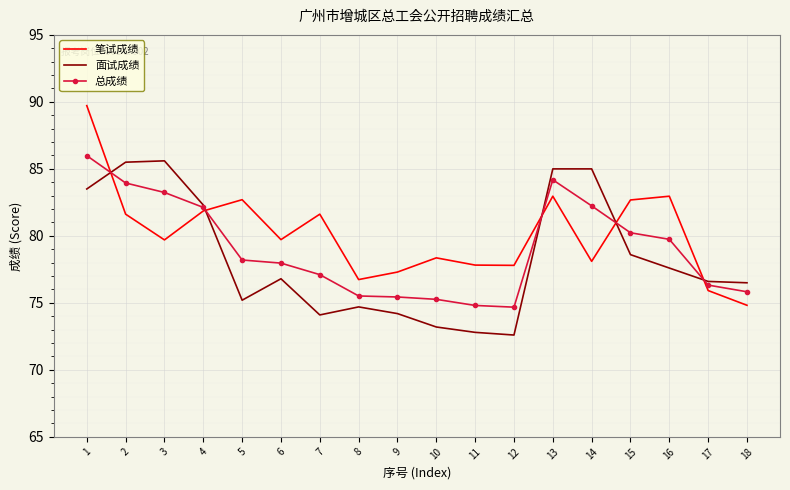

What is the total value across all series at 3?

248.5